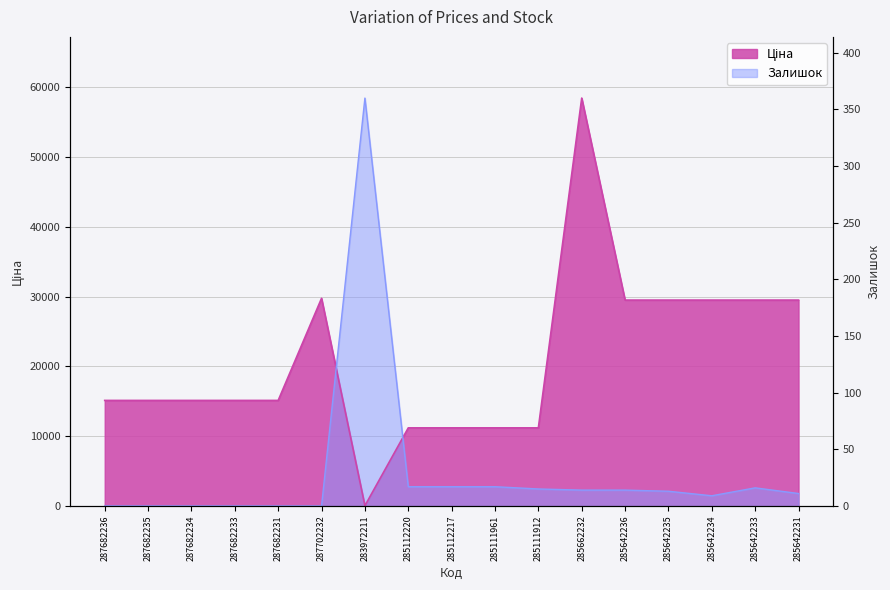

In Ціна, how many points are higher than both neighbors (excluding endpoints)?

2